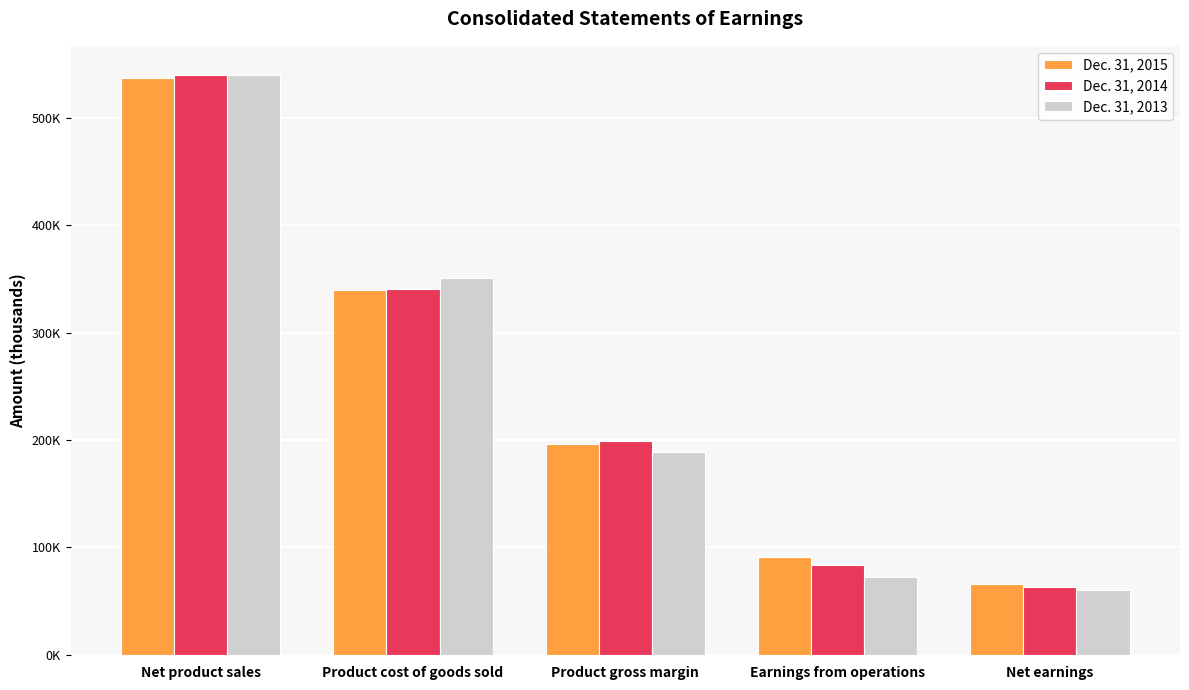

Are the bars grouped side by side (vs. stacked)?

Yes